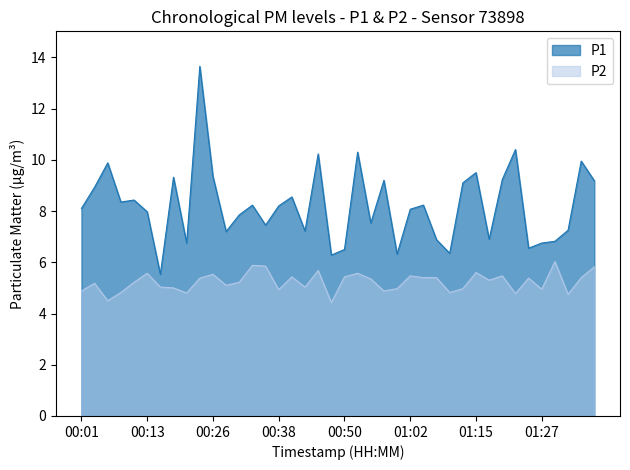

Which label corresponds to the largest value in the chart?

00:23